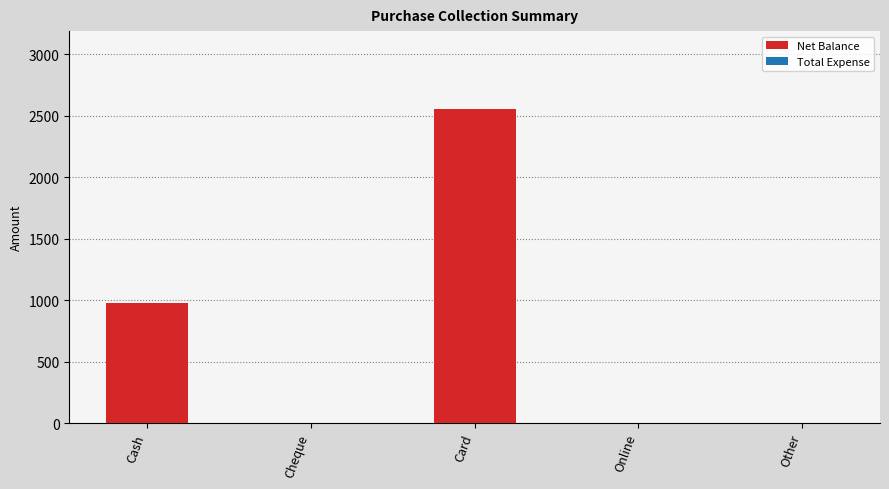

Between Card and Other, which is larger?

Card